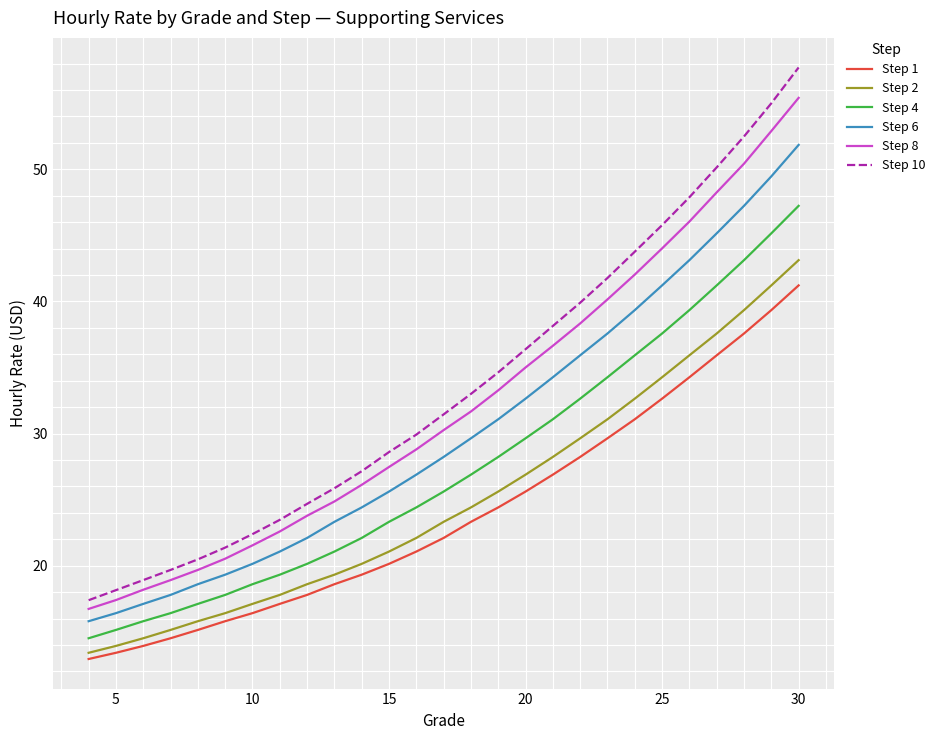

What is the highest value of the Step 8 series?

55.4